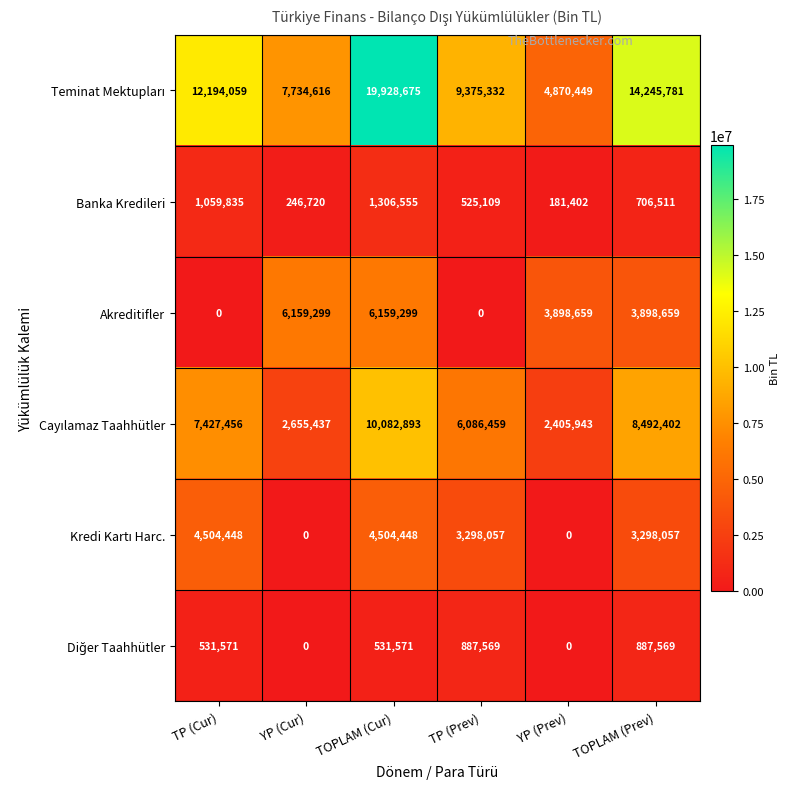

Count the number of categories in the chart.

6